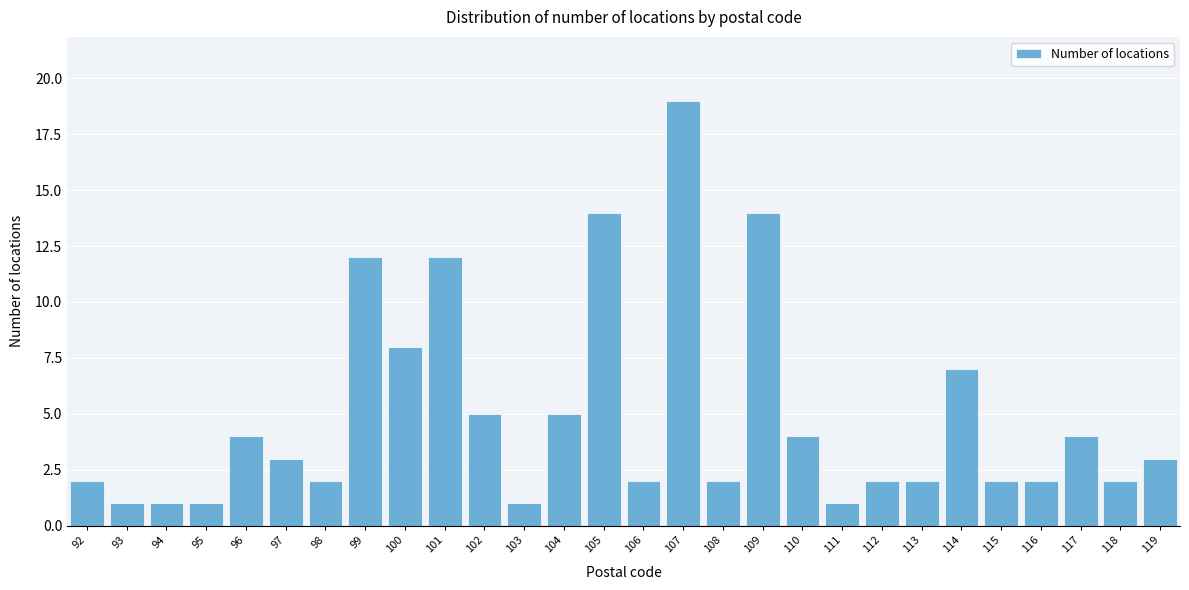

Reading left to right, transcribe all the data shown in this chart.

2	1	1	1	4	3	2	12	8	12	5	1	5	14	2	19	2	14	4	1	2	2	7	2	2	4	2	3